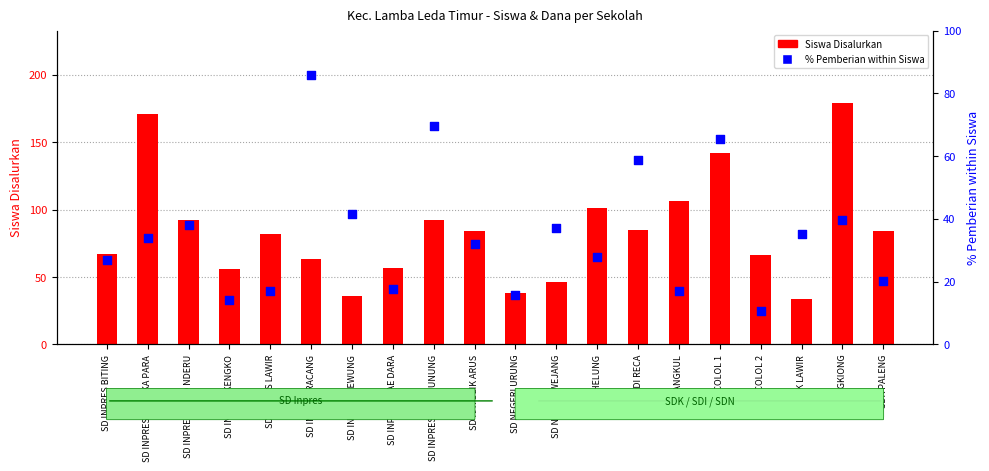

Is the value of Siswa Disalurkan at SD NEGERI WEJANG greater than the value of % Pemberian within Siswa at SD KATOLIK ARUS?

Yes